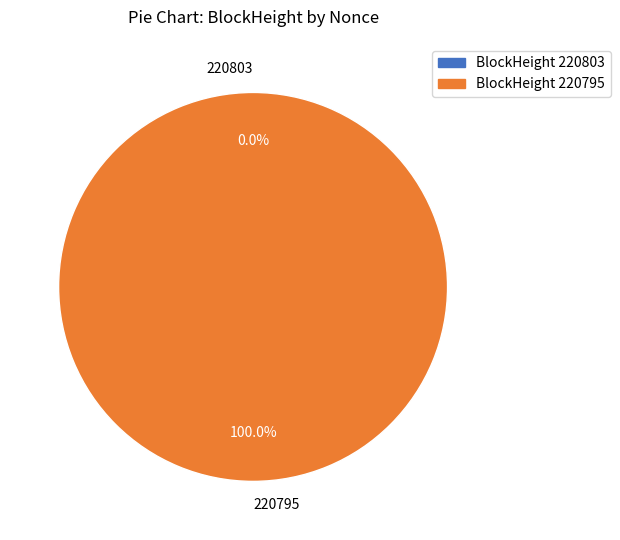

Which has a higher value, 220803 or 220795?

220795